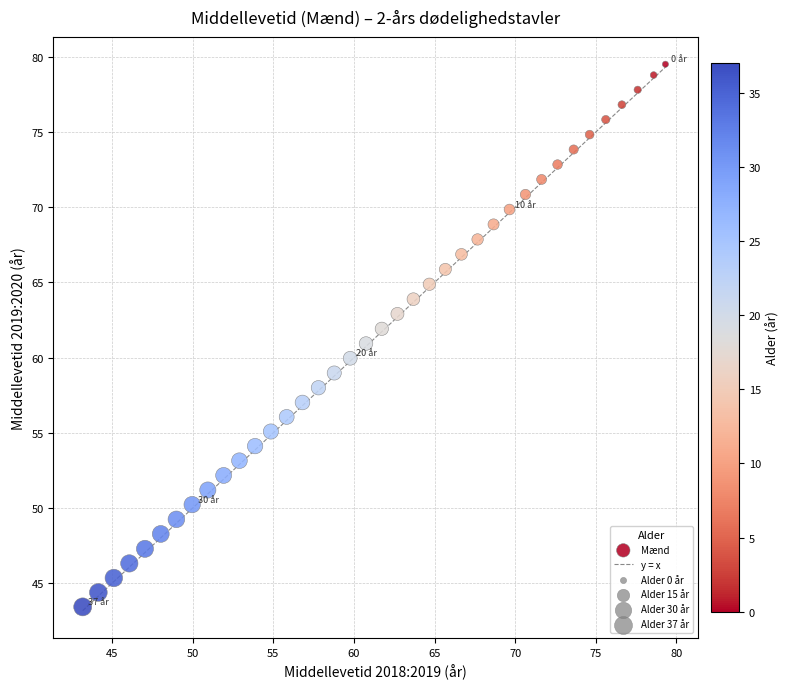

What is the range of Y values (max minus min)?

36.1